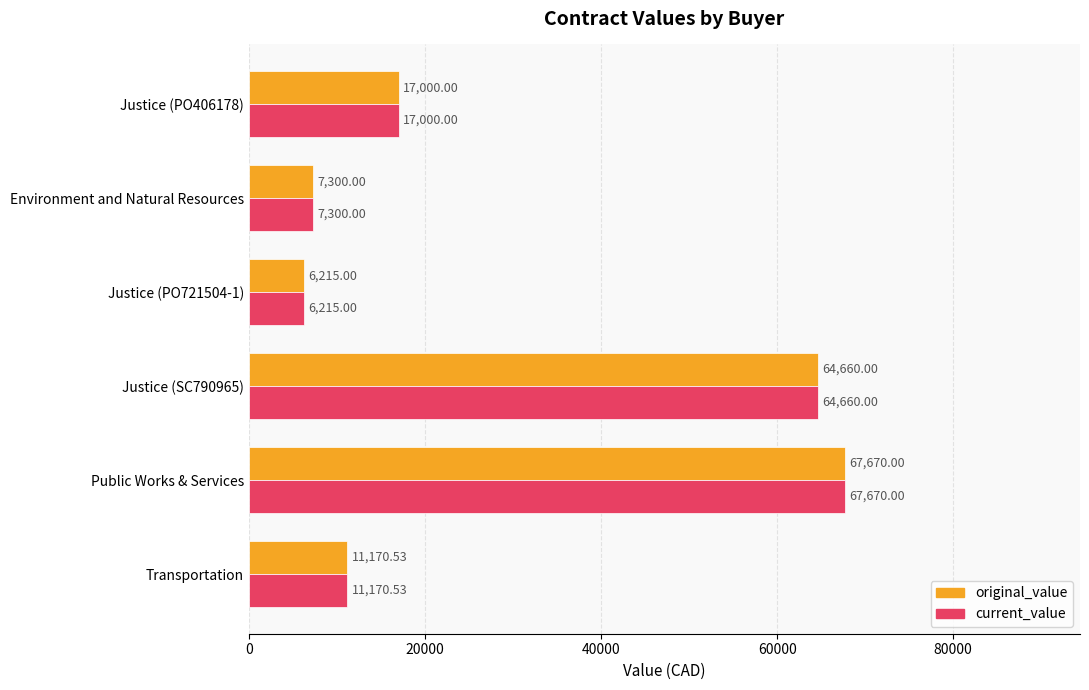

Which category has the lowest value in the original_value series?

Justice (PO721504-1)